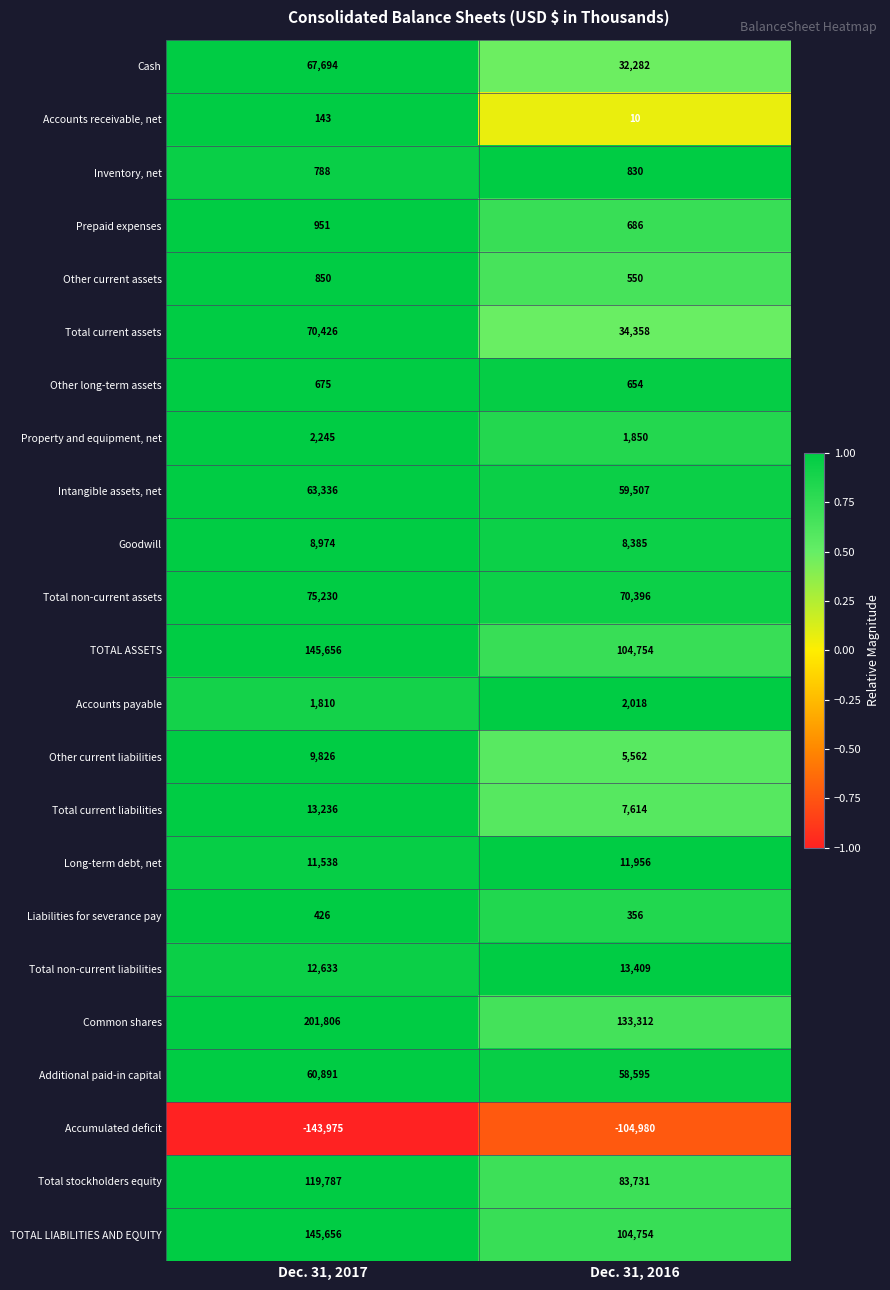

What is the approximate value of Goodwill at Dec. 31, 2016?

8385